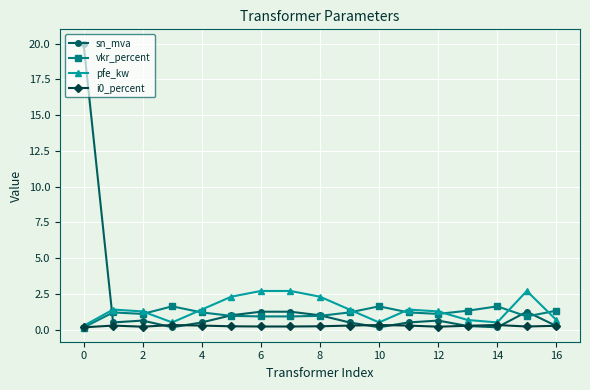

True or false: sn_mva has more than 0 interior local peaks.

True